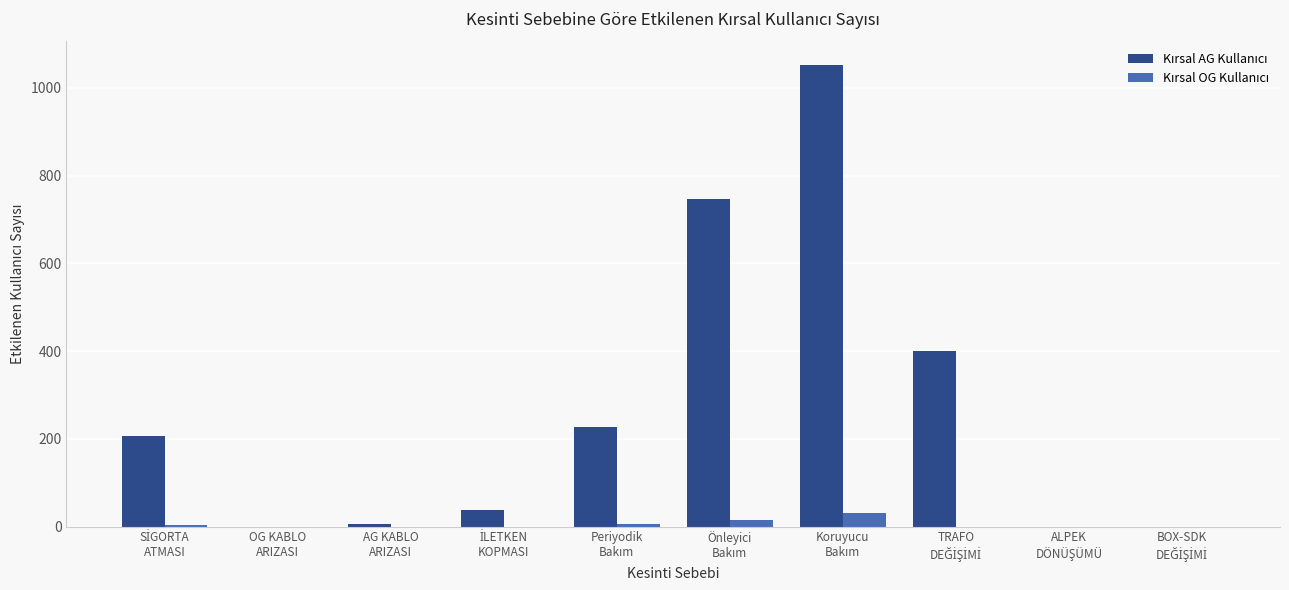

What is the maximum value shown in the chart?

1053